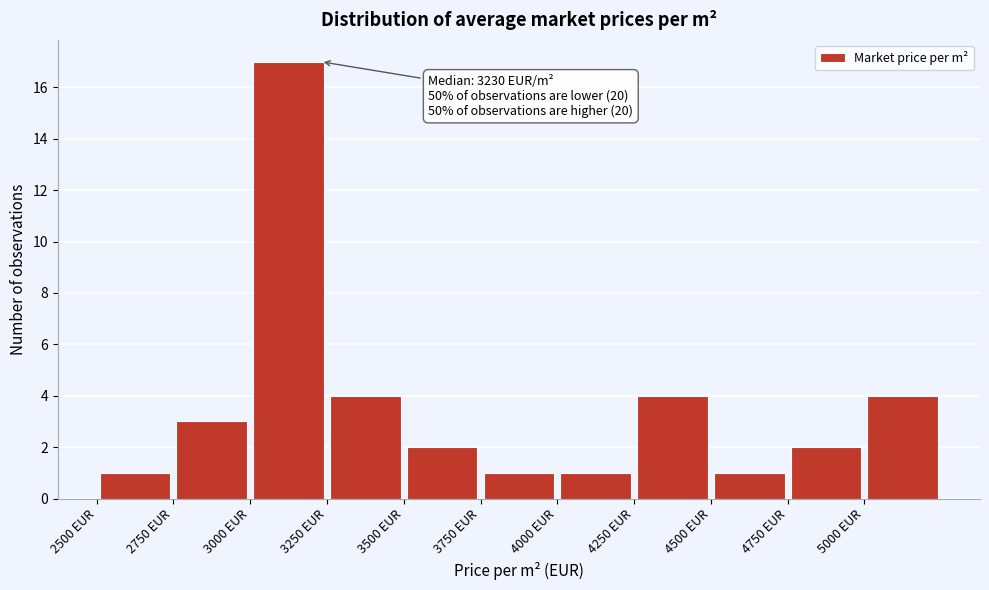

Over which range of the x-axis is the bar tallest?

3000 to 3250